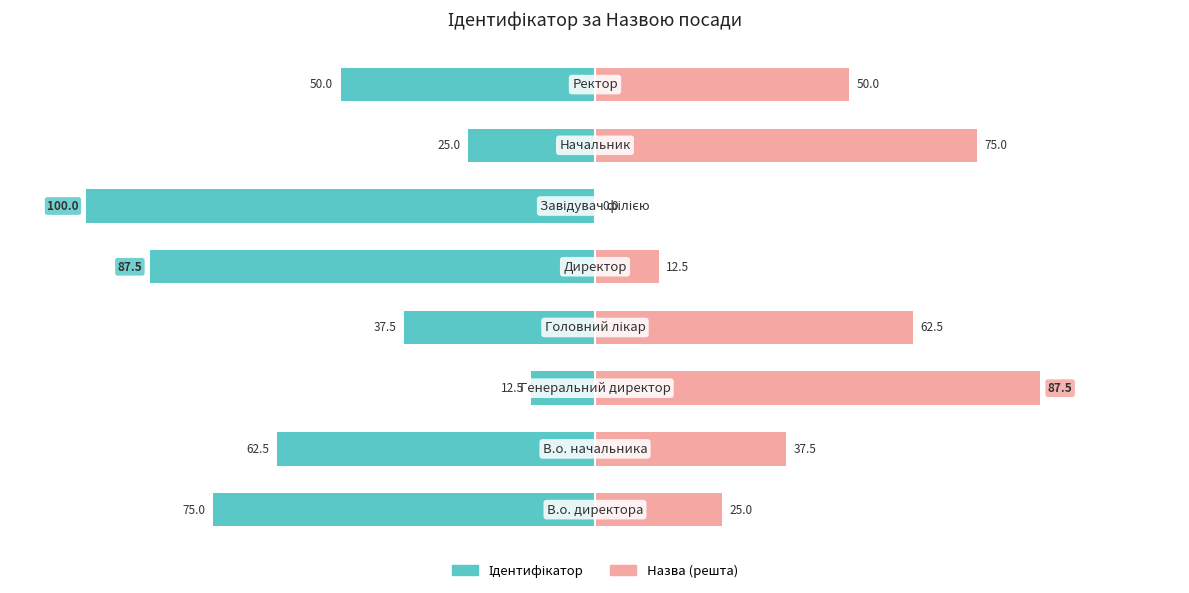

True or false: Назва (решта) has a value of 18.4 at 1.

False